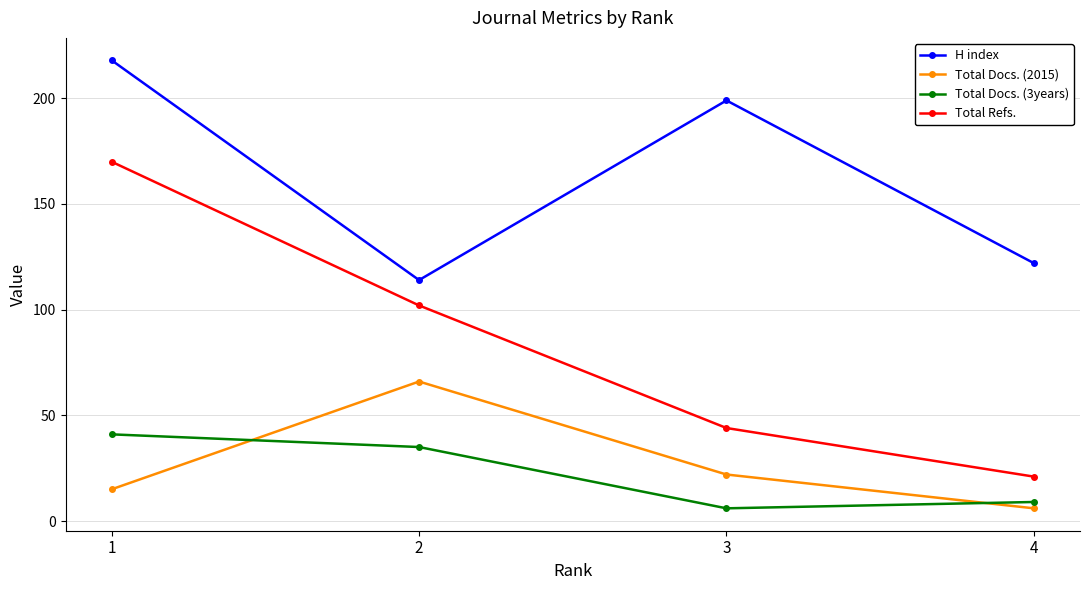

Reading left to right, what are all the values shown in this chart?

H index: 218	114	199	122
Total Docs. (2015): 15	66	22	6
Total Docs. (3years): 41	35	6	9
Total Refs.: 170	102	44	21